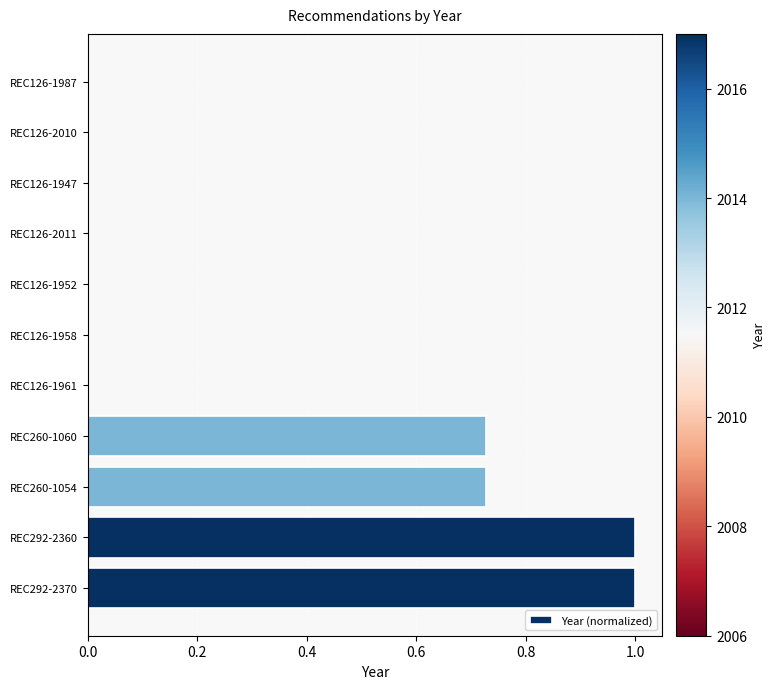

What is the sum of the values at REC126-1952 and REC292-2370?

1.0